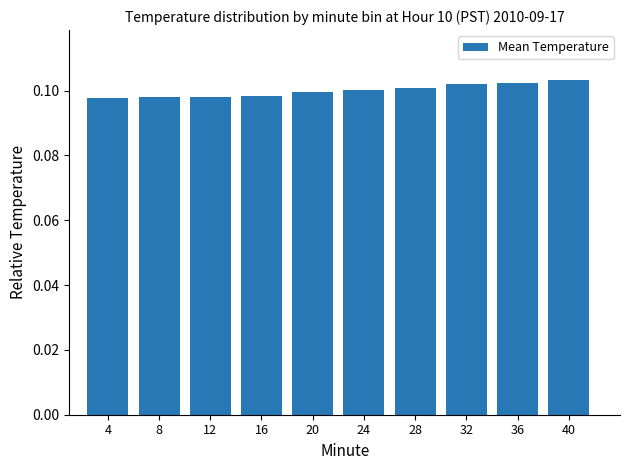

What is the sum of the values at 28 and 20?

0.2